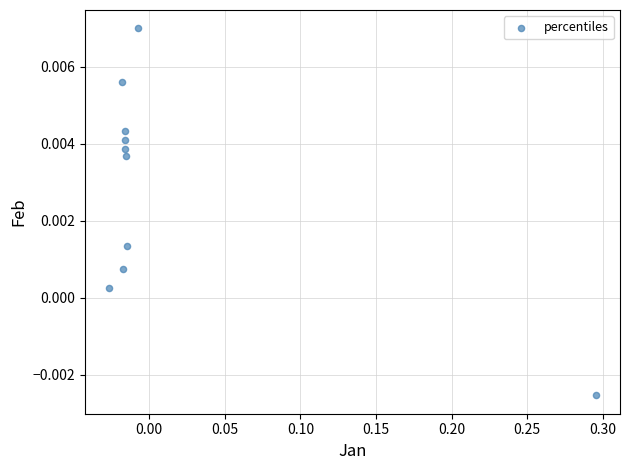

How many data points are displayed?

10